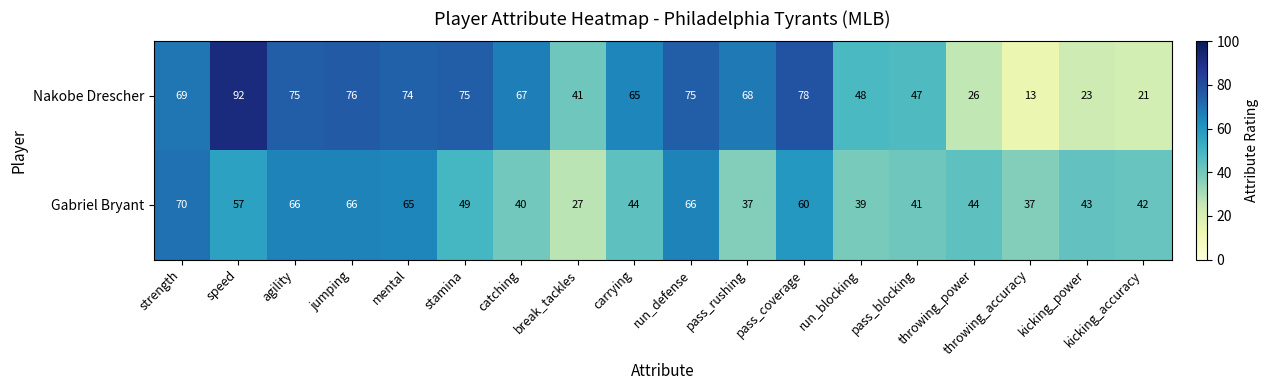

Is it true that Gabriel Bryant equals 114 at jumping?

False